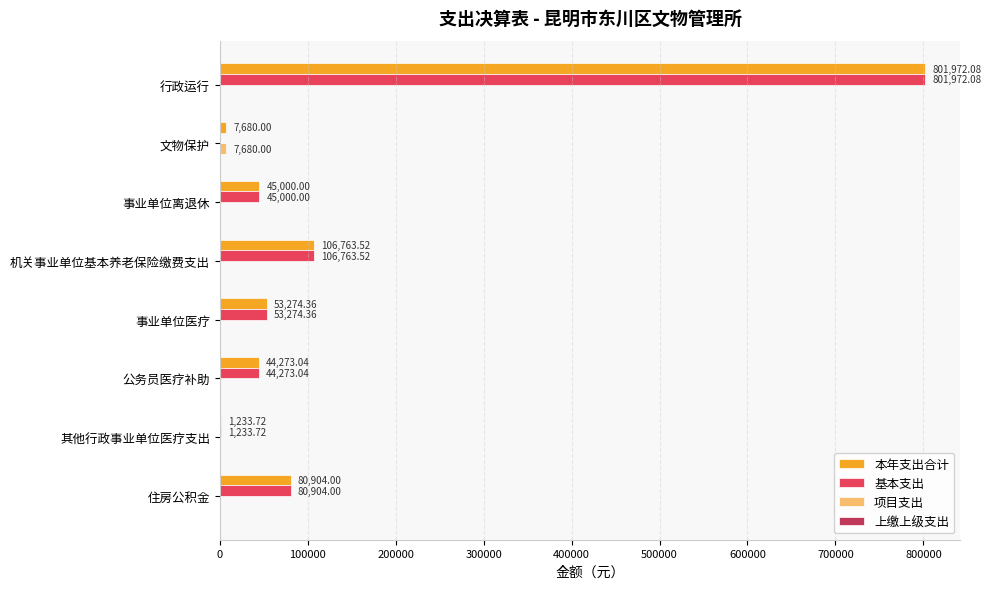

Is the value of 基本支出 at 事业单位离退休 greater than the value of 本年支出合计 at 事业单位医疗?

No